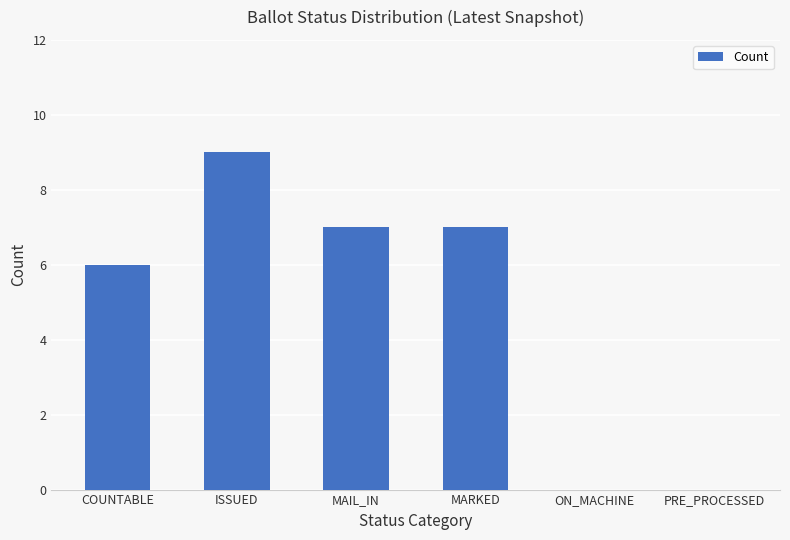

What is the greatest value displayed?

9